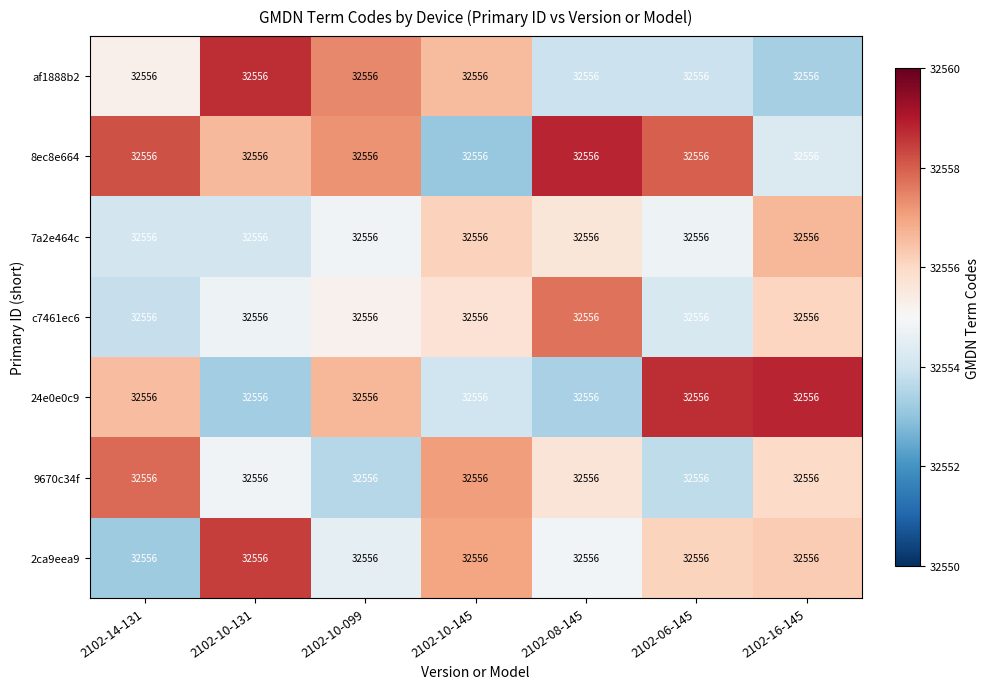

Count the number of categories in the chart.

7